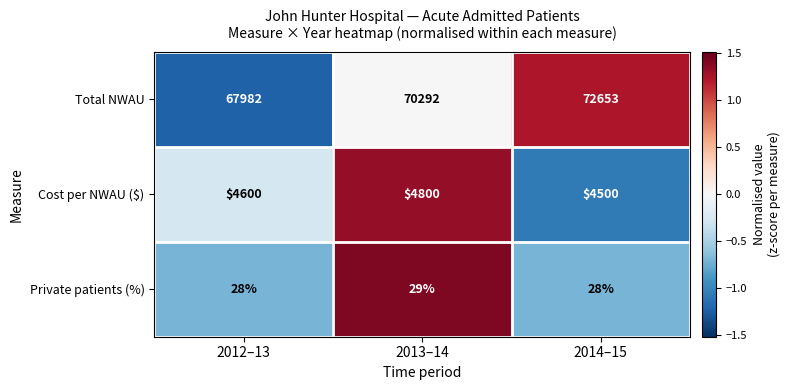

Reading right to left, what are all the values shown in this chart?

Total NWAU: 2014–15=72653	2013–14=70292	2012–13=67982
Cost per NWAU ($): 2014–15=4500	2013–14=4800	2012–13=4600
Private patients (%): 2014–15=28	2013–14=29	2012–13=28